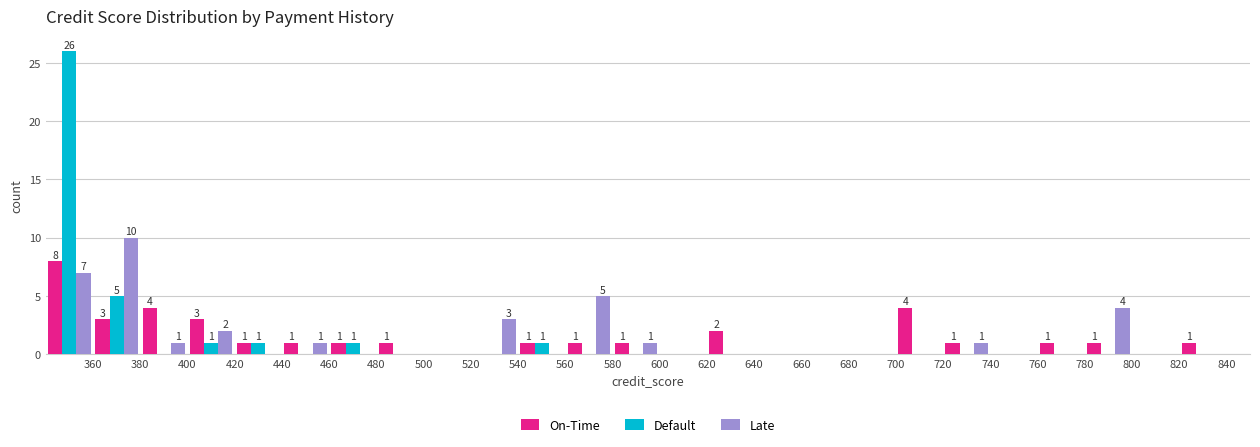

In the Default series, which range on the x-axis has the tallest bar?

340 to 360